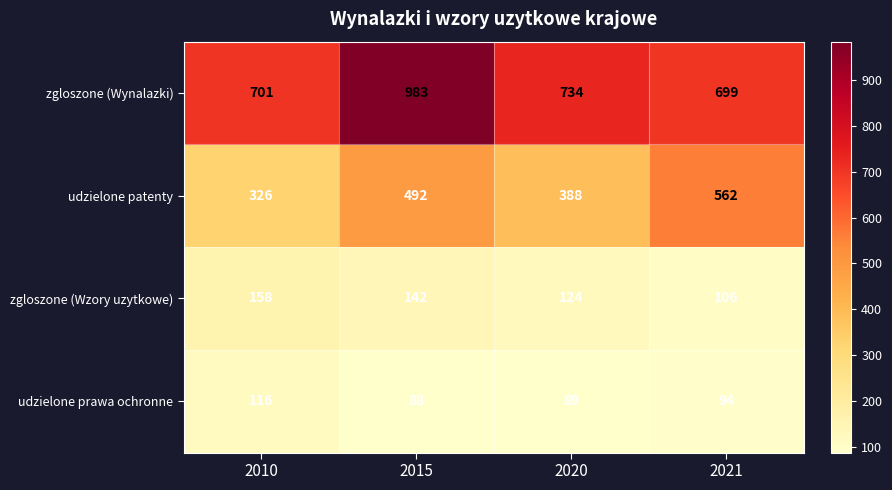

Which series has the largest total across all categories?

zgloszone (Wynalazki)